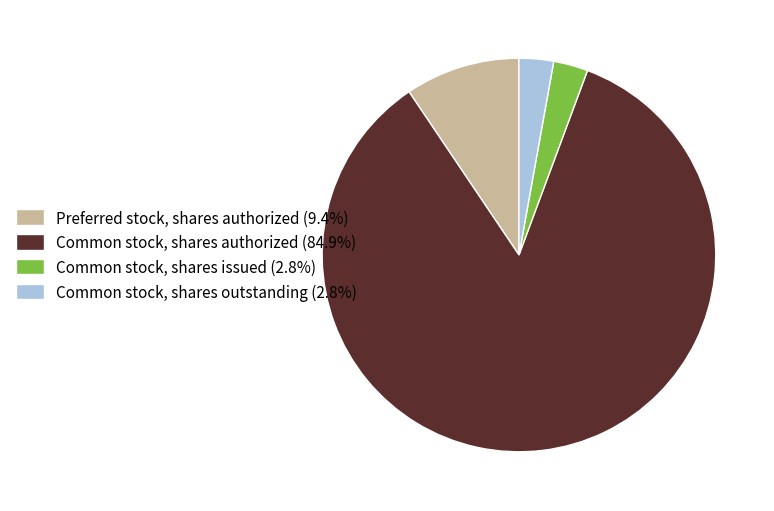

Combined, do Preferred stock, shares authorized (9.4%) and Common stock, shares outstanding (2.8%) account for over 50%?

No